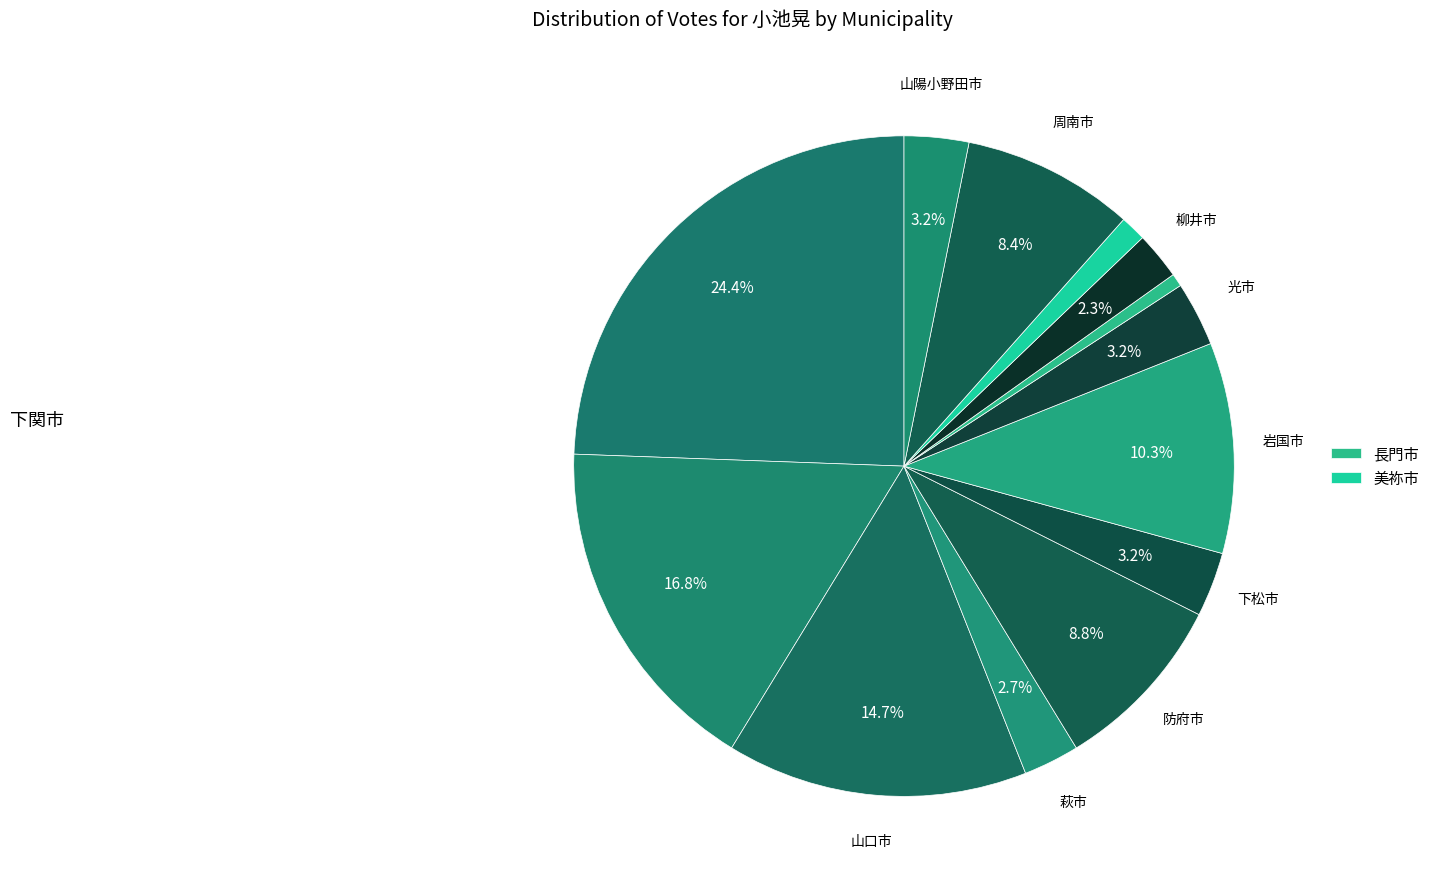

Count the number of slices in the pie.

13